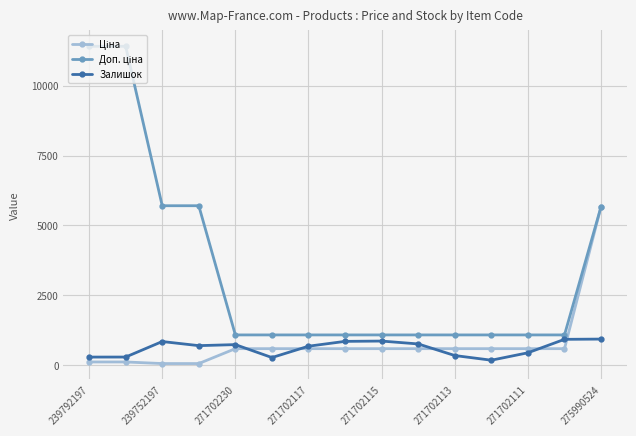

What is the sum of all Залишок values?

9100.0